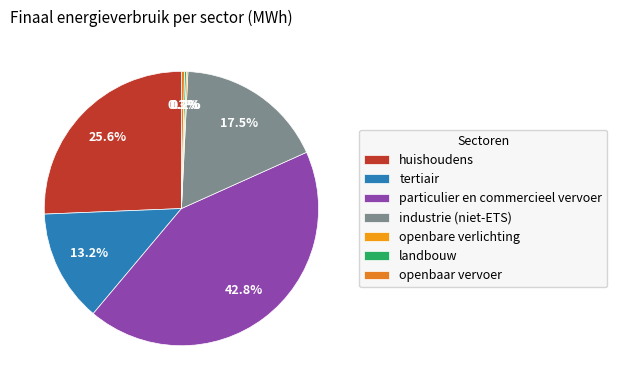

To the nearest percent, what is the average slice percentage?

14%